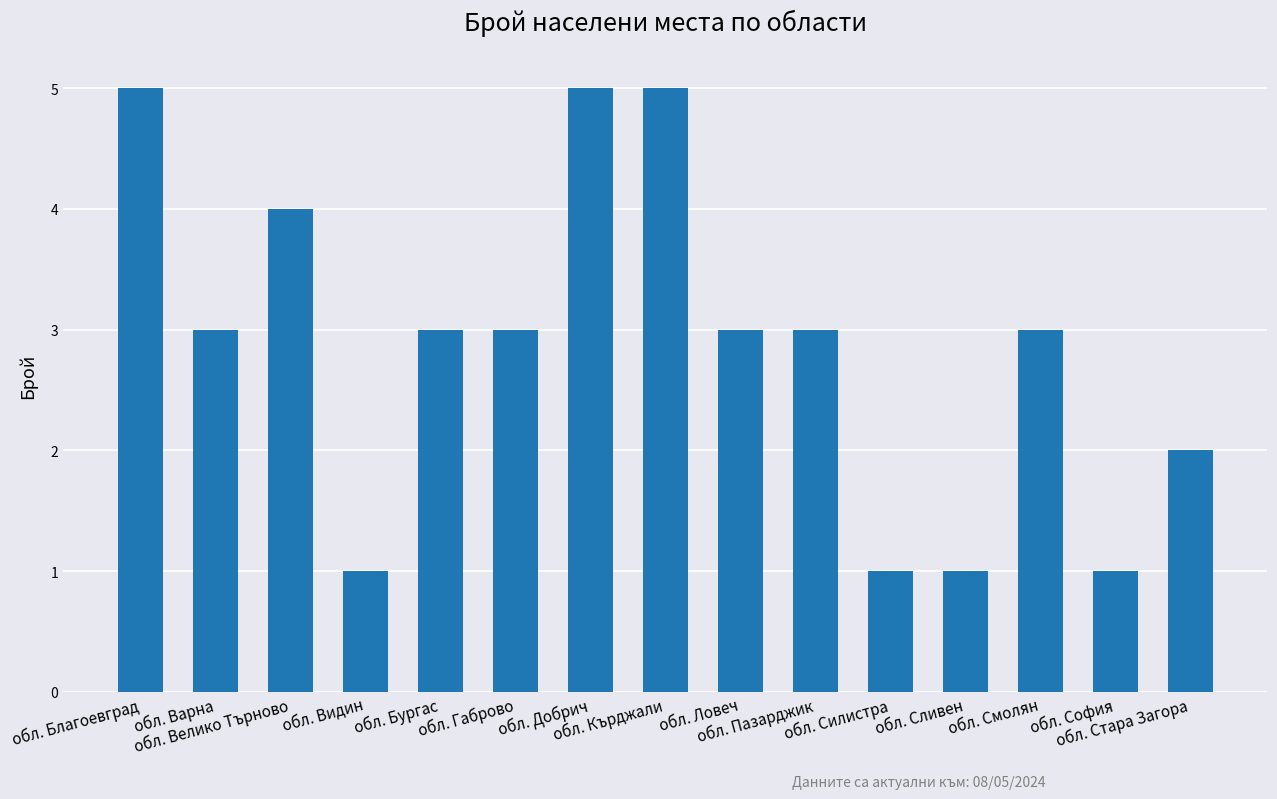

What is the sum of all values?

43